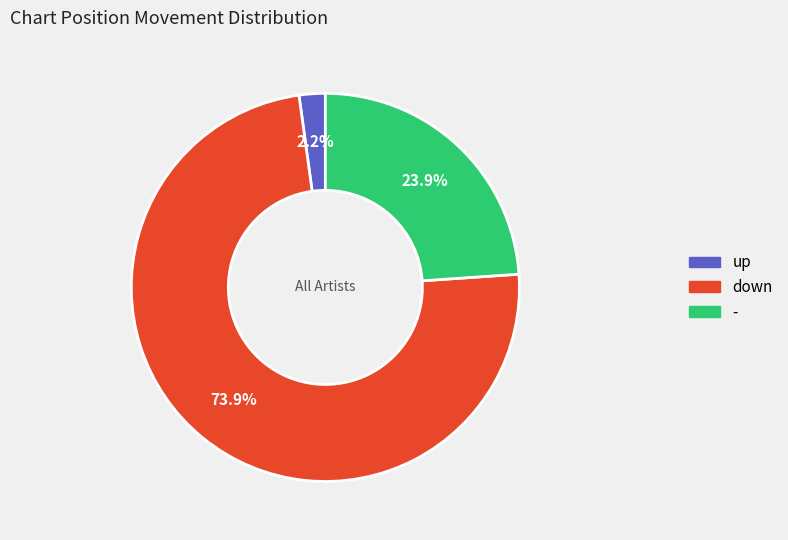

What is the ratio of the value at - to the value at down?

0.3